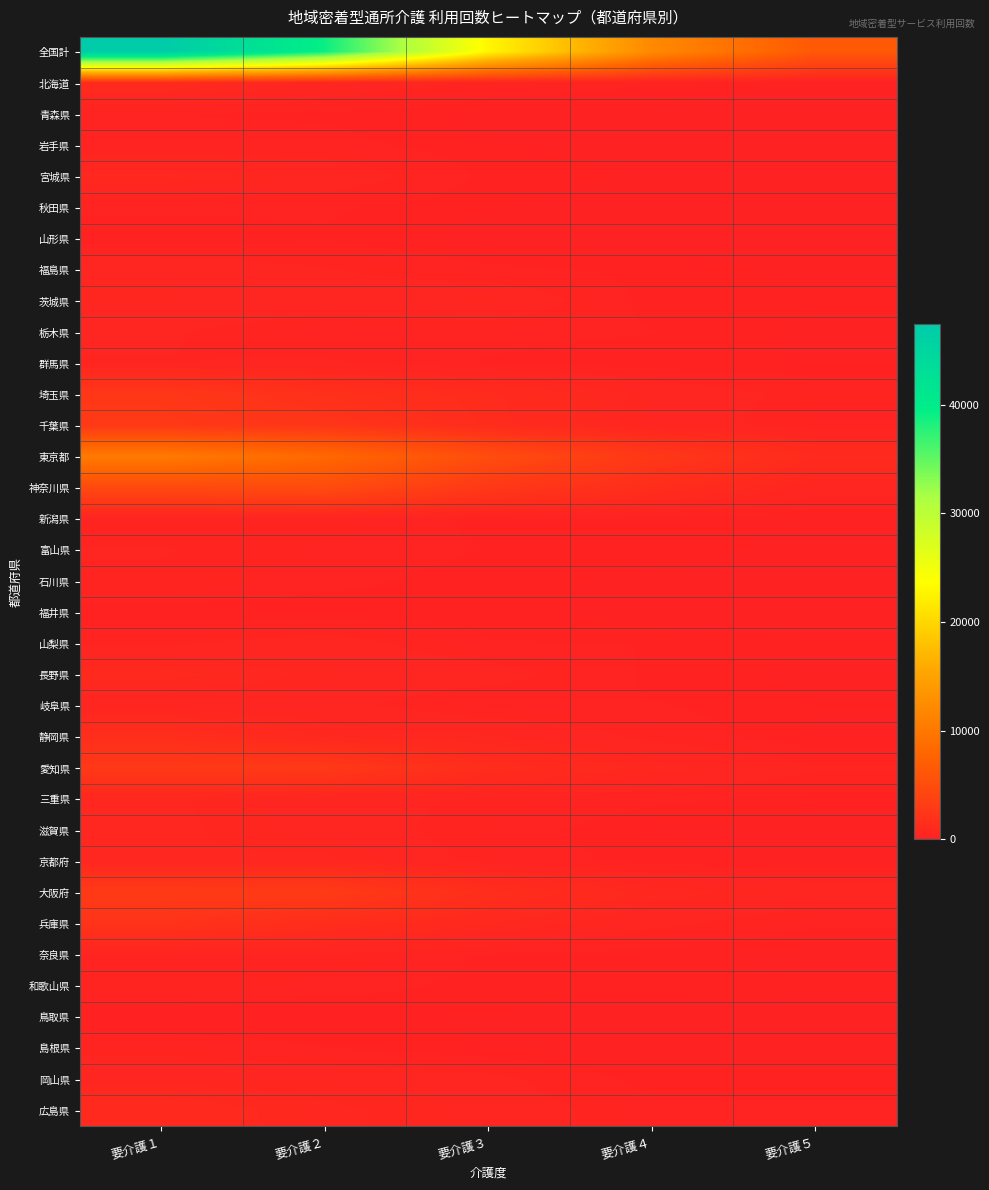

Reading right to left, transcribe all the data shown in this chart.

全国計: 要介護５=6413	要介護４=12079	要介護３=23015	要介護２=39043	要介護１=47453
北海道: 要介護５=51	要介護４=199	要介護３=319	要介護２=561	要介護１=1071
青森県: 要介護５=13	要介護４=57	要介護３=57	要介護２=166	要介護１=189
岩手県: 要介護５=36	要介護４=67	要介護３=98	要介護２=239	要介護１=195
宮城県: 要介護５=52	要介護４=83	要介護３=143	要介護２=547	要介護１=770
秋田県: 要介護５=0	要介護４=20	要介護３=106	要介護２=203	要介護１=215
山形県: 要介護５=11	要介護４=28	要介護３=32	要介護２=171	要介護１=106
福島県: 要介護５=66	要介護４=146	要介護３=220	要介護２=384	要介護１=537
茨城県: 要介護５=112	要介護４=130	要介護３=598	要介護２=509	要介護１=579
栃木県: 要介護５=64	要介護４=192	要介護３=242	要介護２=203	要介護１=400
群馬県: 要介護５=95	要介護４=98	要介護３=168	要介護２=407	要介護１=361
埼玉県: 要介護５=288	要介護４=562	要介護３=1164	要介護２=1699	要介護１=2561
千葉県: 要介護５=253	要介護４=516	要介護３=1223	要介護２=2336	要介護１=2657
東京都: 要介護５=1143	要介護４=2592	要介護３=5028	要介護２=8244	要介護１=10324
神奈川県: 要介護５=475	要介護４=1400	要介護３=2628	要介護２=4785	要介護１=4580
新潟県: 要介護５=53	要介護４=131	要介護３=143	要介護２=338	要介護１=287
富山県: 要介護５=72	要介護４=128	要介護３=181	要介護２=266	要介護１=381
石川県: 要介護５=28	要介護４=67	要介護３=132	要介護２=225	要介護１=348
福井県: 要介護５=2	要介護４=30	要介護３=141	要介護２=115	要介護１=124
山梨県: 要介護５=106	要介護４=184	要介護３=192	要介護２=482	要介護１=319
長野県: 要介護５=66	要介護４=153	要介護３=483	要介護２=576	要介護１=928
岐阜県: 要介護５=97	要介護４=197	要介護３=174	要介護２=456	要介護１=478
静岡県: 要介護５=76	要介護４=300	要介護３=673	要介護２=782	要介護１=1485
愛知県: 要介護５=400	要介護４=746	要介護３=1309	要介護２=2747	要介護１=2687
三重県: 要介護５=132	要介護４=221	要介護３=337	要介護２=469	要介護１=689
滋賀県: 要介護５=35	要介護４=80	要介護３=269	要介護２=493	要介護１=703
京都府: 要介護５=53	要介護４=139	要介護３=289	要介護２=699	要介護１=668
大阪府: 要介護５=516	要介護４=755	要介護３=1429	要介護２=2937	要介護１=2856
兵庫県: 要介護５=205	要介護４=430	要介護３=842	要介護２=1334	要介護１=2064
奈良県: 要介護５=59	要介護４=117	要介護３=166	要介護２=372	要介護１=330
和歌山県: 要介護５=109	要介護４=151	要介護３=147	要介護２=250	要介護１=335
鳥取県: 要介護５=24	要介護４=20	要介護３=93	要介護２=79	要介護１=49
島根県: 要介護５=44	要介護４=30	要介護３=81	要介護２=189	要介護１=300
岡山県: 要介護５=117	要介護４=125	要介護３=436	要介護２=549	要介護１=566
広島県: 要介護５=214	要介護４=241	要介護３=525	要介護２=695	要介護１=1038